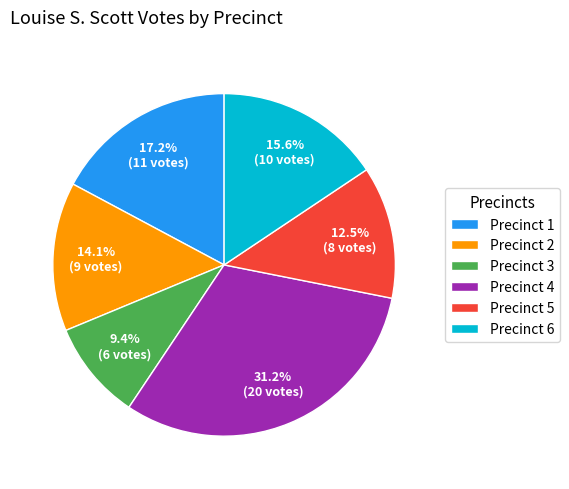

Which category has the biggest portion of the pie?

Precinct 4